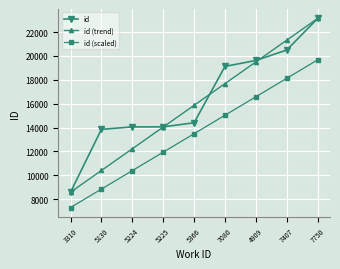

Rank the categories by id (scaled) value from highest to lowest.

7750, 7407, 4909, 7080, 5366, 5225, 5224, 5130, 3310